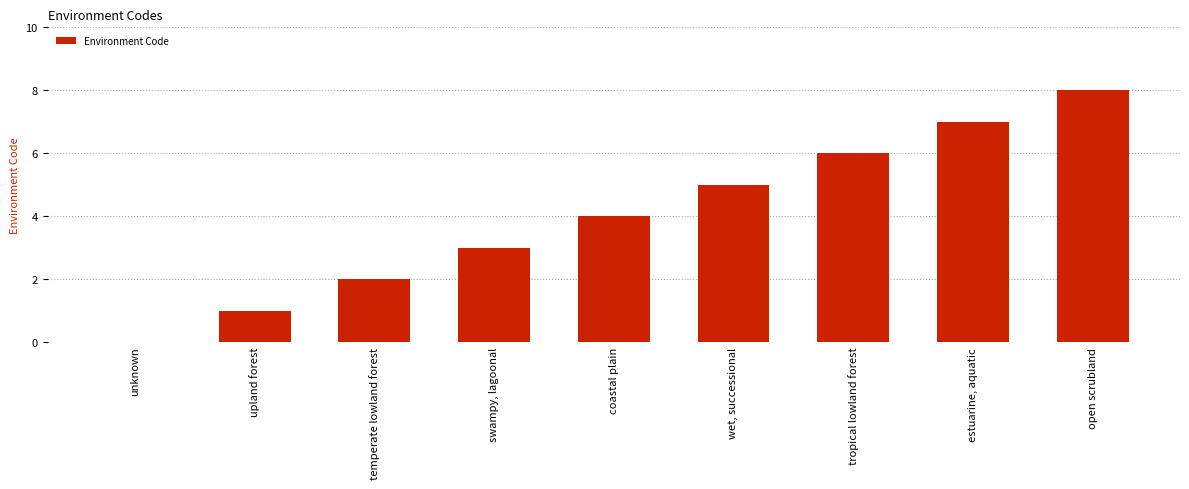

At which category does the chart reach its peak across all series?

open scrubland